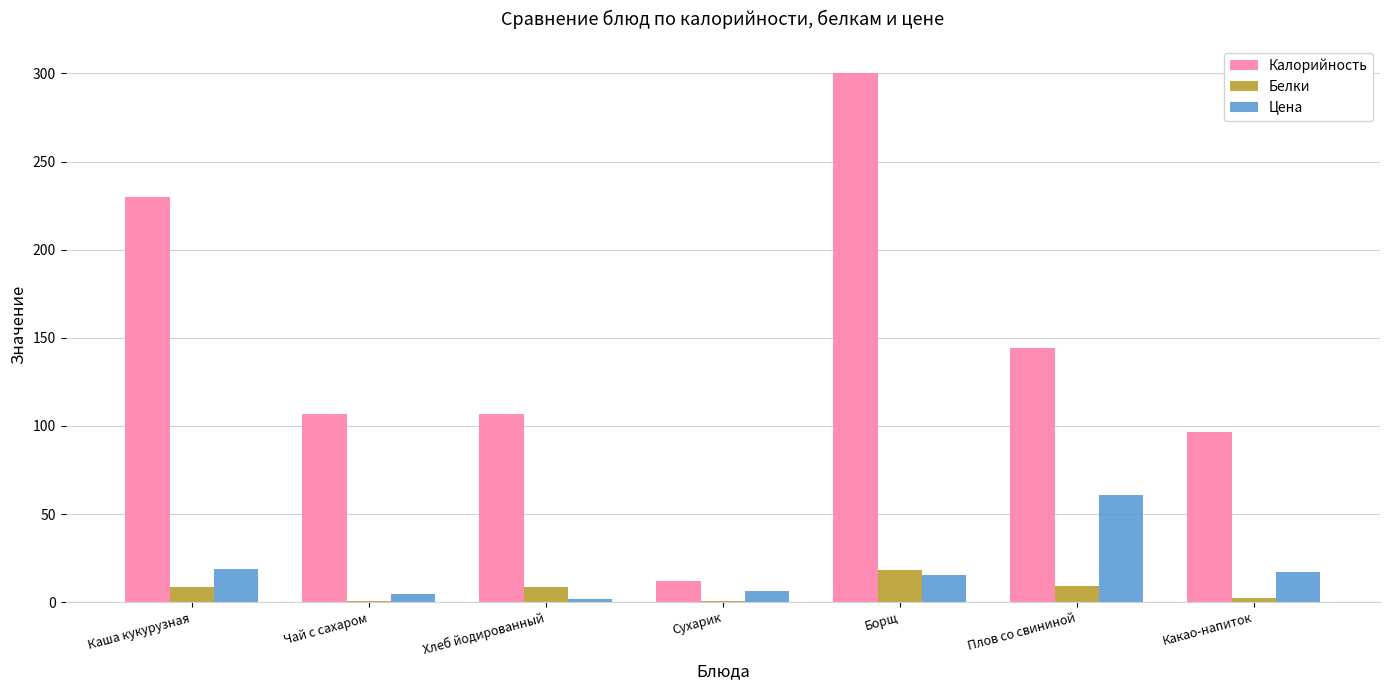

The Калорийность series shows 107.0 at Хлеб йодированный. True or false?

True